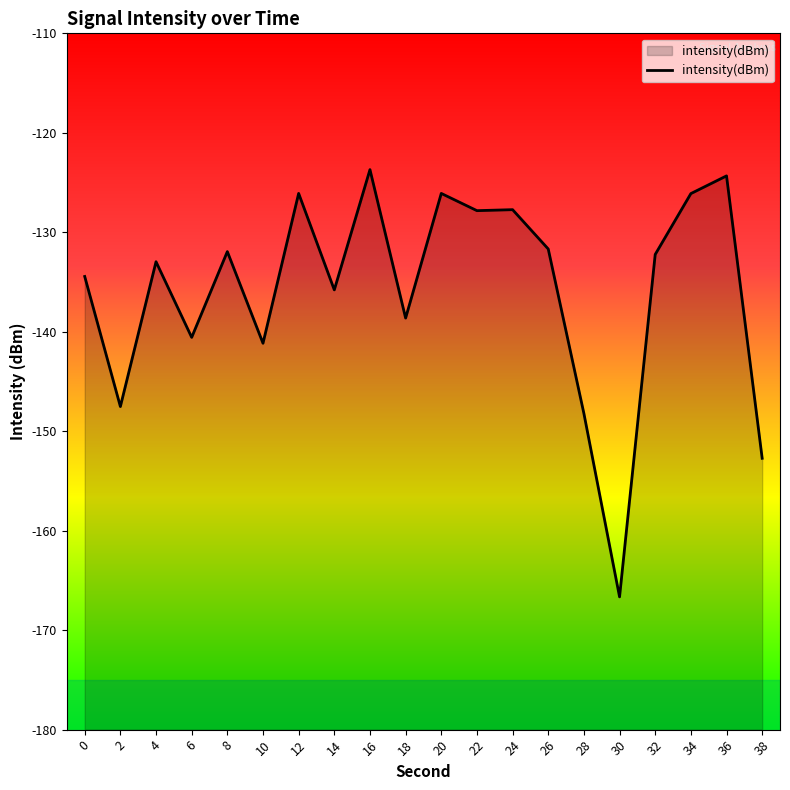

Rank the categories by value from lowest to highest.

30, 38, 28, 2, 10, 6, 18, 14, 0, 4, 32, 8, 26, 22, 24, 34, 20, 12, 36, 16